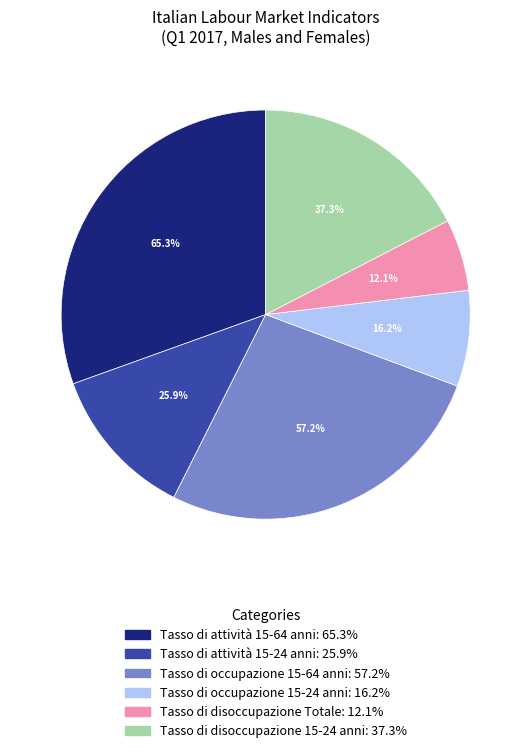

Does any single category account for the majority?

No